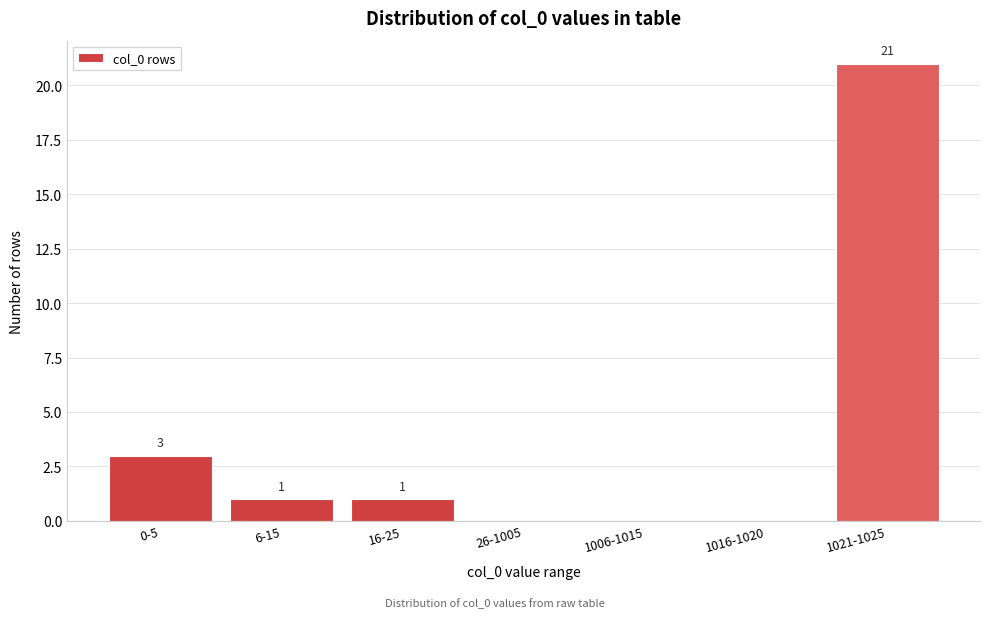

Reading left to right, transcribe all the data shown in this chart.

0-5=3	6-15=1	16-25=1	26-1005=0	1006-1015=0	1016-1020=0	1021-1025=21